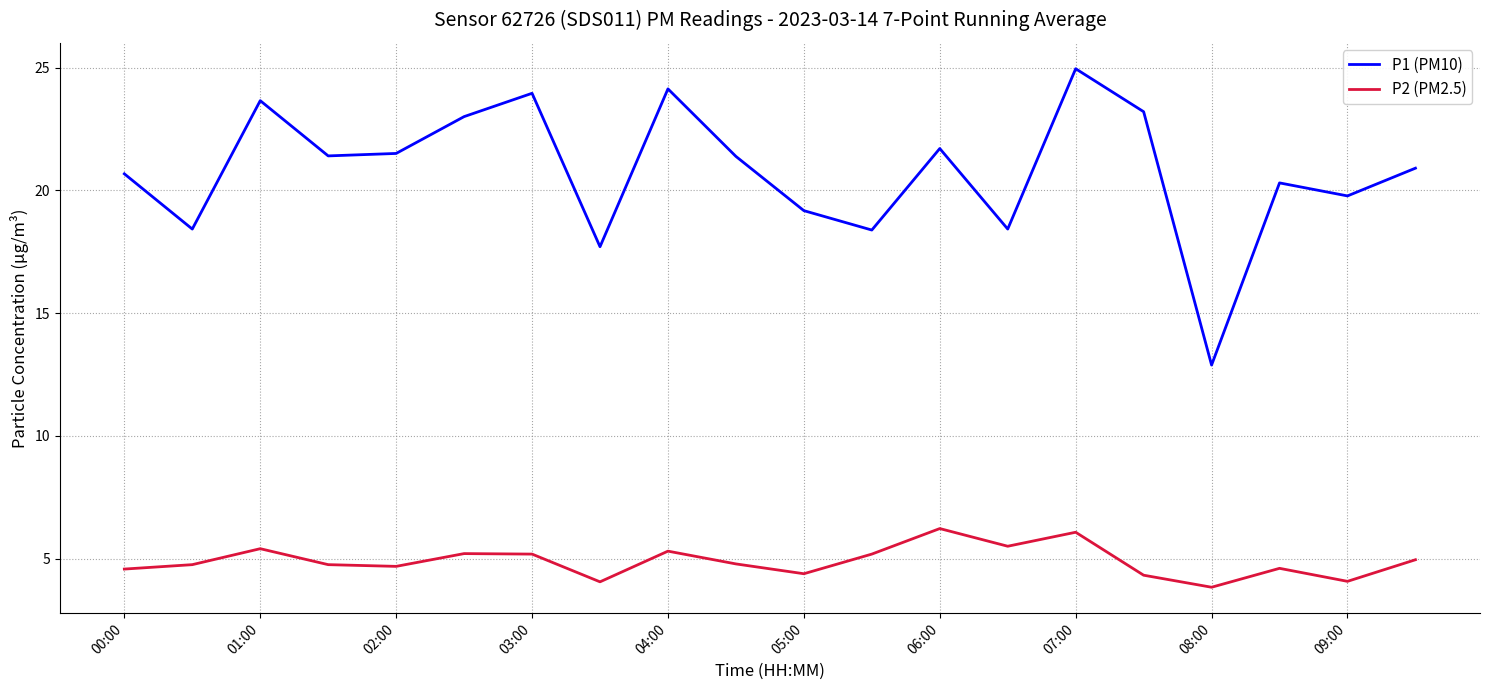

True or false: P1 (PM10) and P2 (PM2.5) intersect in this chart.

False